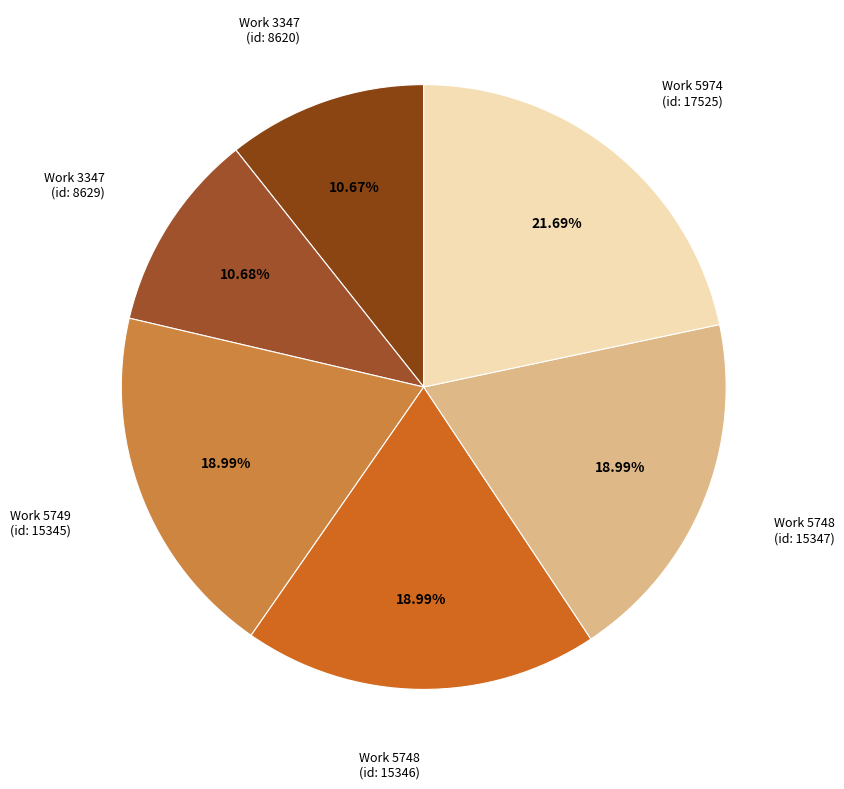

To the nearest percent, what is the average slice percentage?

17%